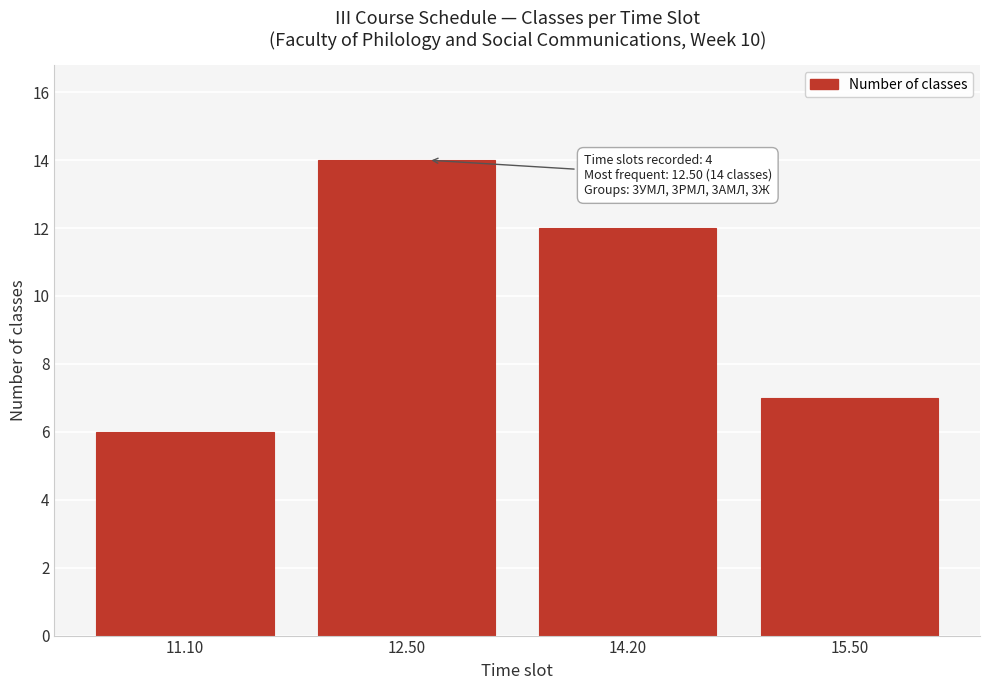

Reading left to right, what are all the values shown in this chart?

6	14	12	7